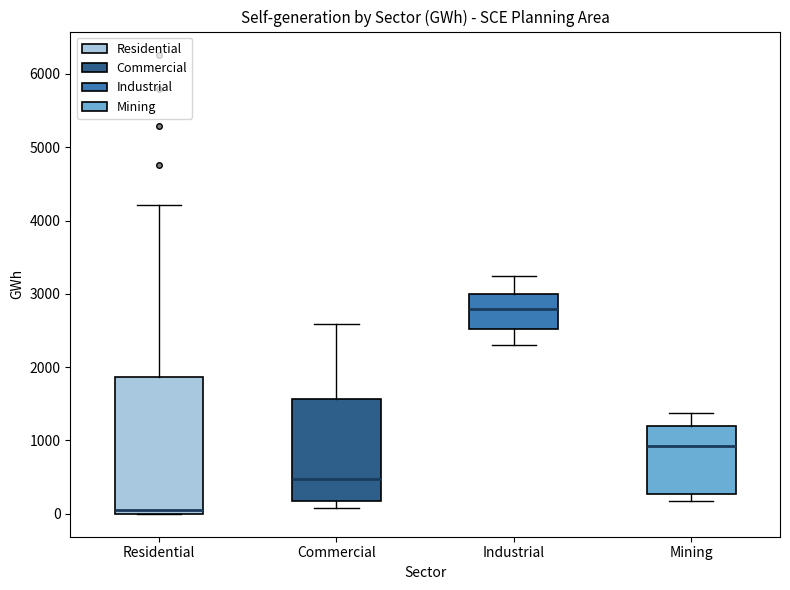

Which box is the tallest, from its lower edge to its upper edge?

Residential